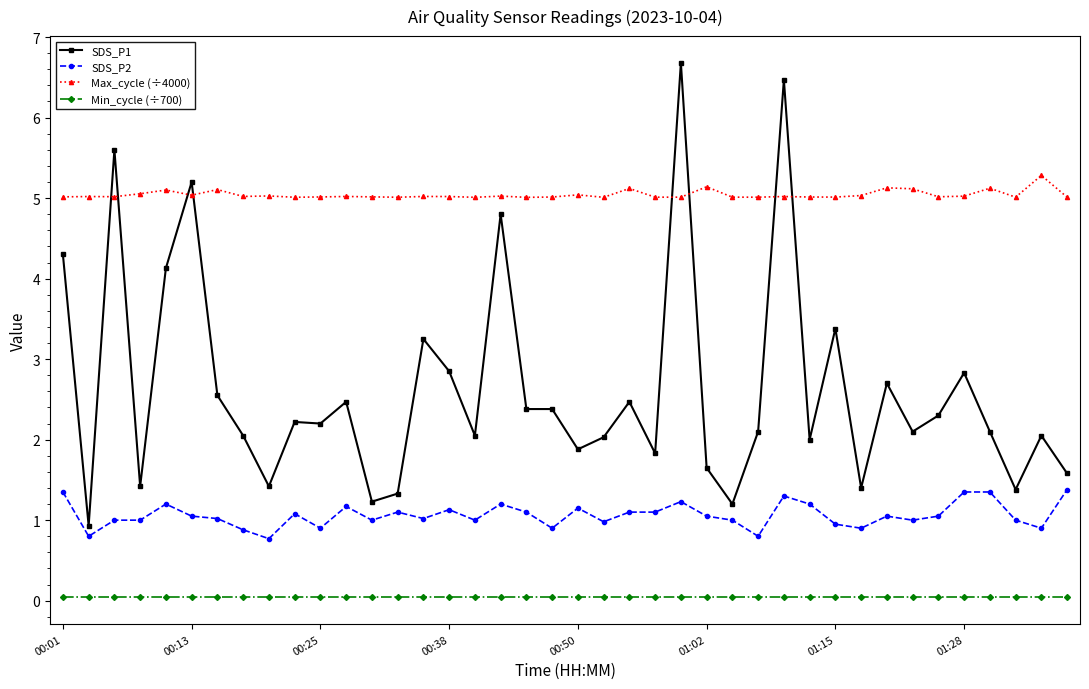

Rank the series by their average value, from highest to lowest.

Max_cycle (÷4000), SDS_P1, SDS_P2, Min_cycle (÷700)